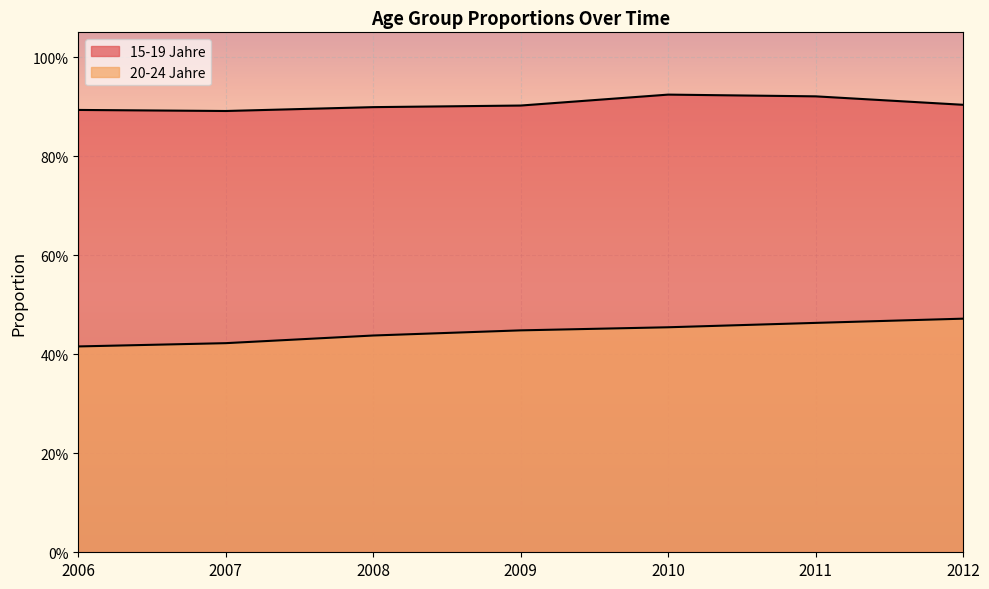

In 15-19 Jahre, how many points are lower than both neighbors (excluding endpoints)?

1